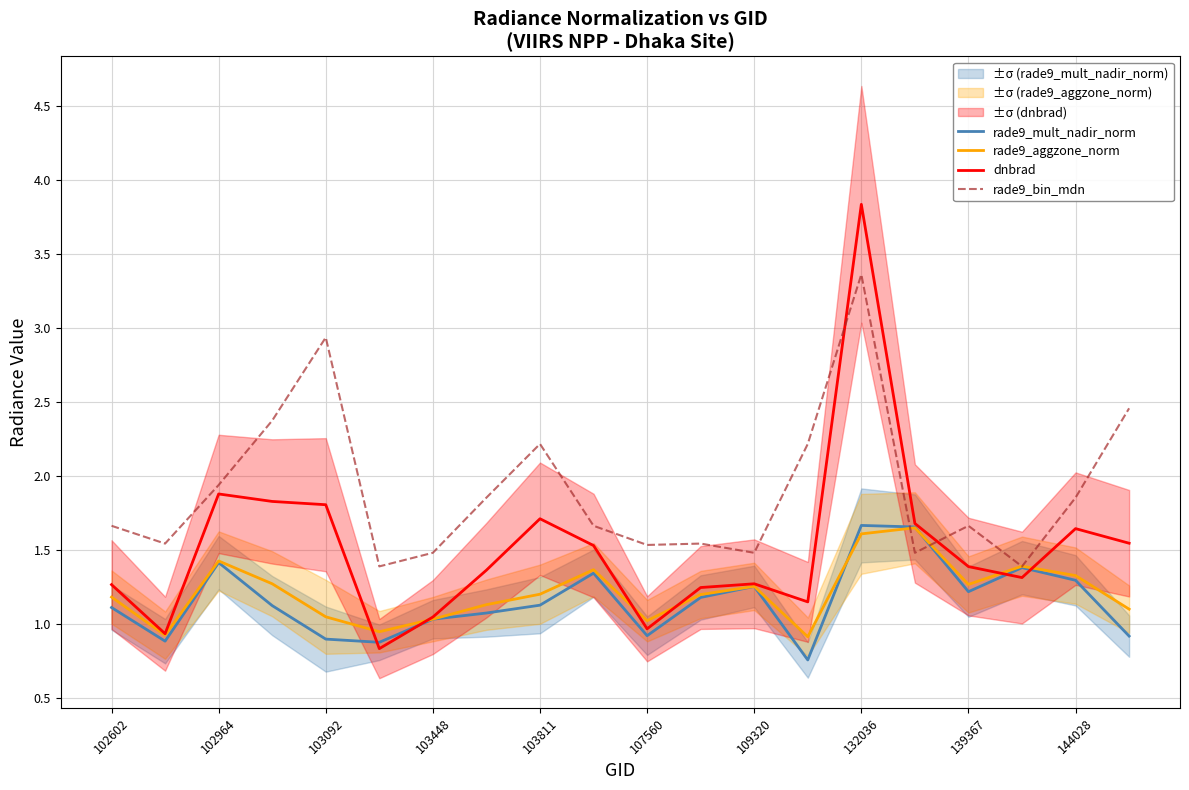

Is it true that dnbrad equals 0.5 at 11?

False